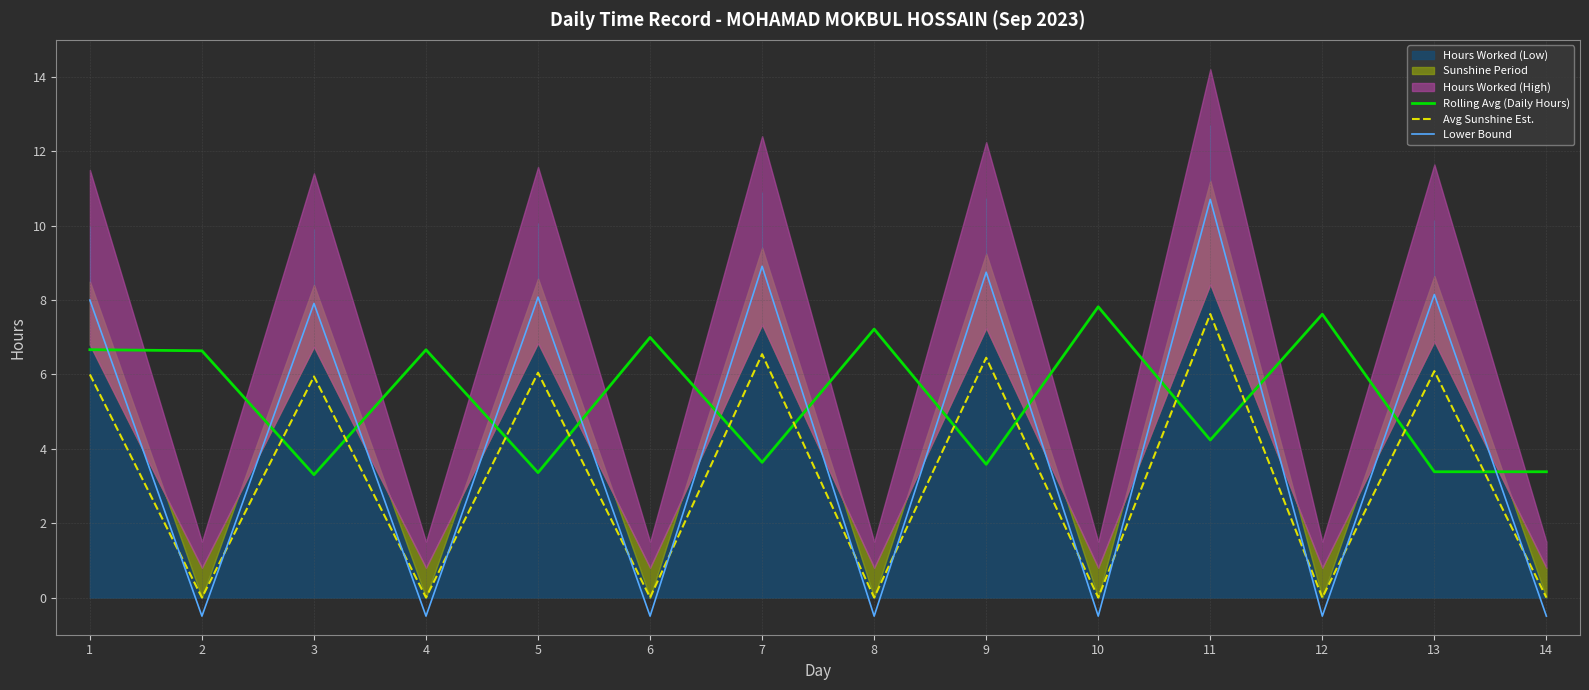

After their last crossing, which series has the higher values: Lower Bound or Avg Sunshine Est.?

Avg Sunshine Est.